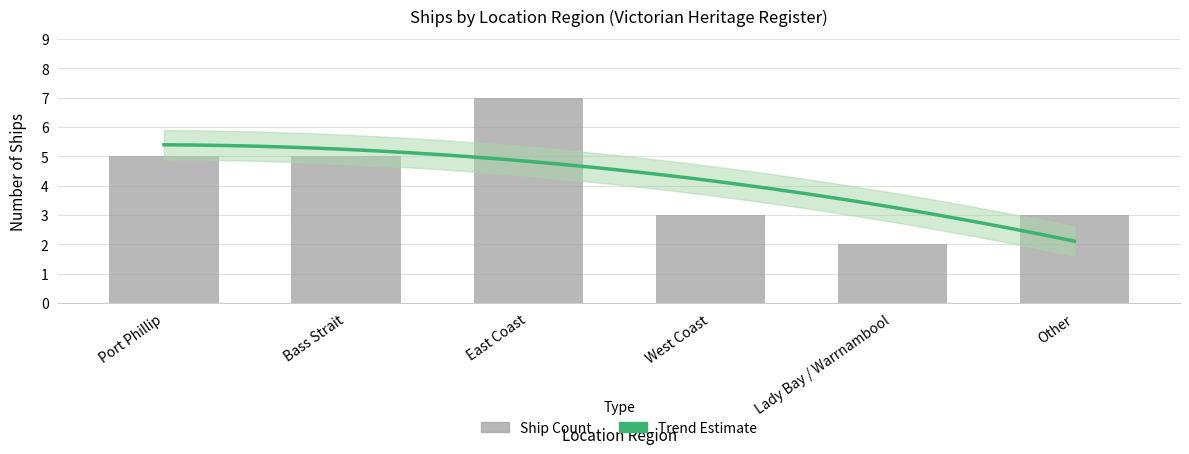

List the labels in order of value, largest first.

East Coast, Port Phillip, Bass Strait, West Coast, Other, Lady Bay / Warrnambool